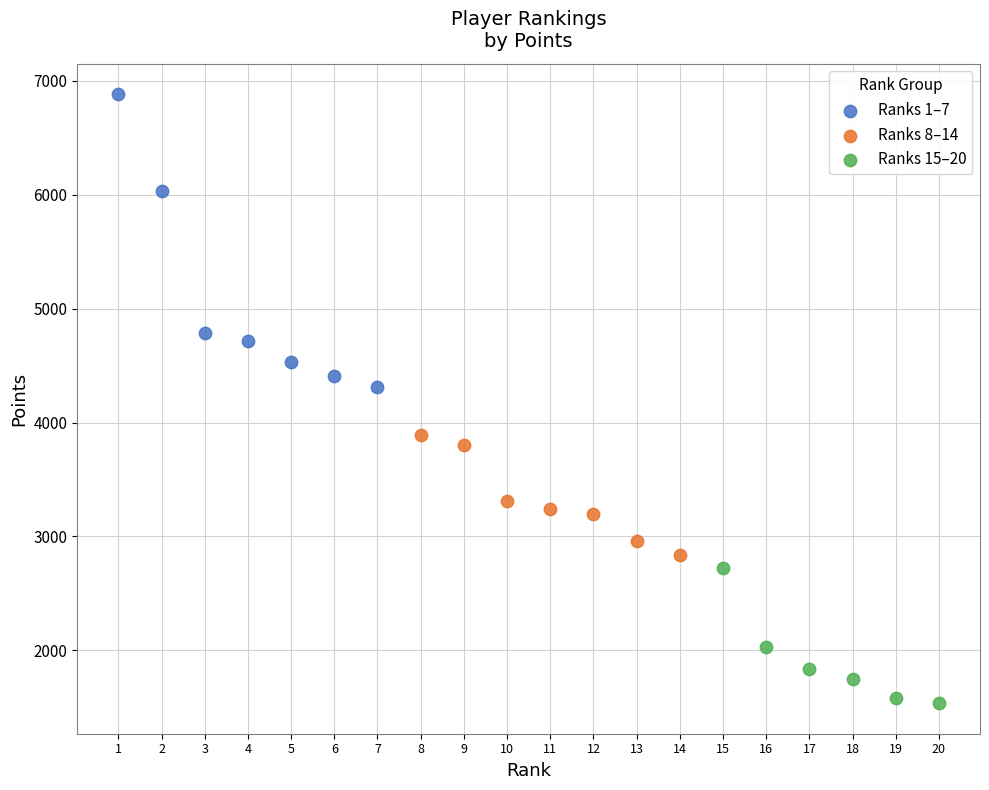

Which series has the largest Y range (max minus min)?

Ranks 1–7